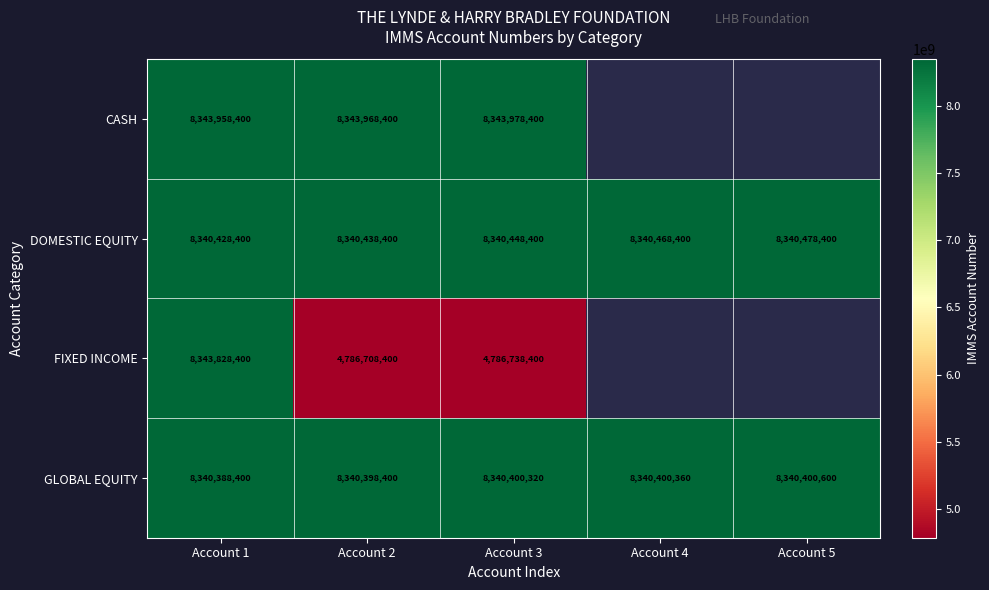

Which has a higher value, Account 3 or Account 1?

Account 3